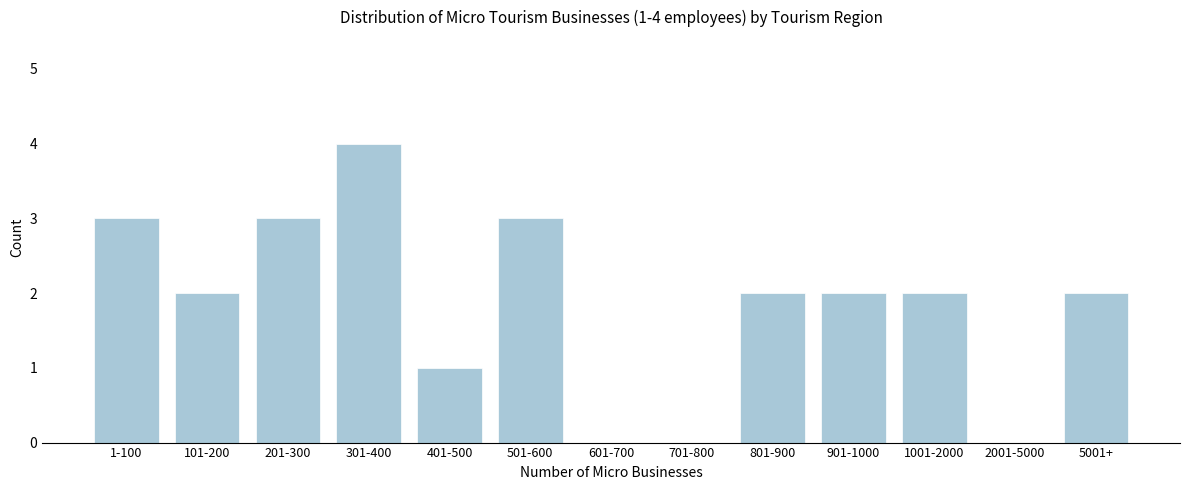

Reading right to left, extract all data points from this chart.

5001+=2	2001-5000=0	1001-2000=2	901-1000=2	801-900=2	701-800=0	601-700=0	501-600=3	401-500=1	301-400=4	201-300=3	101-200=2	1-100=3